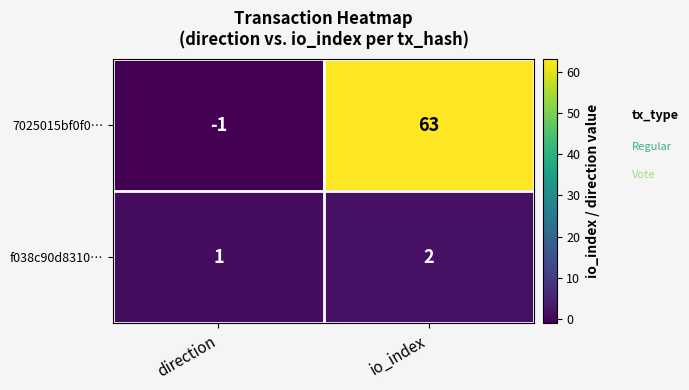

The value of f038c90d8310… at direction is 1. True or false?

True